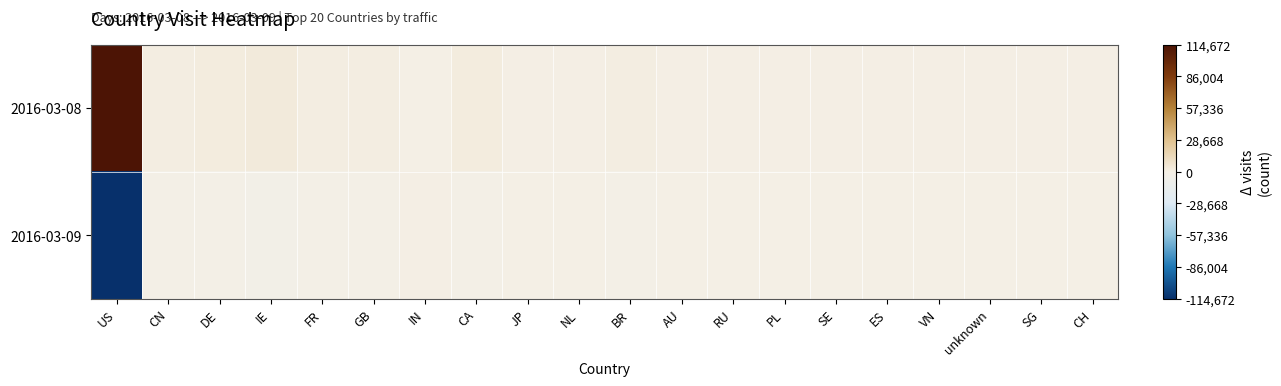

At how many categories does at least one series exceed 54565?

1